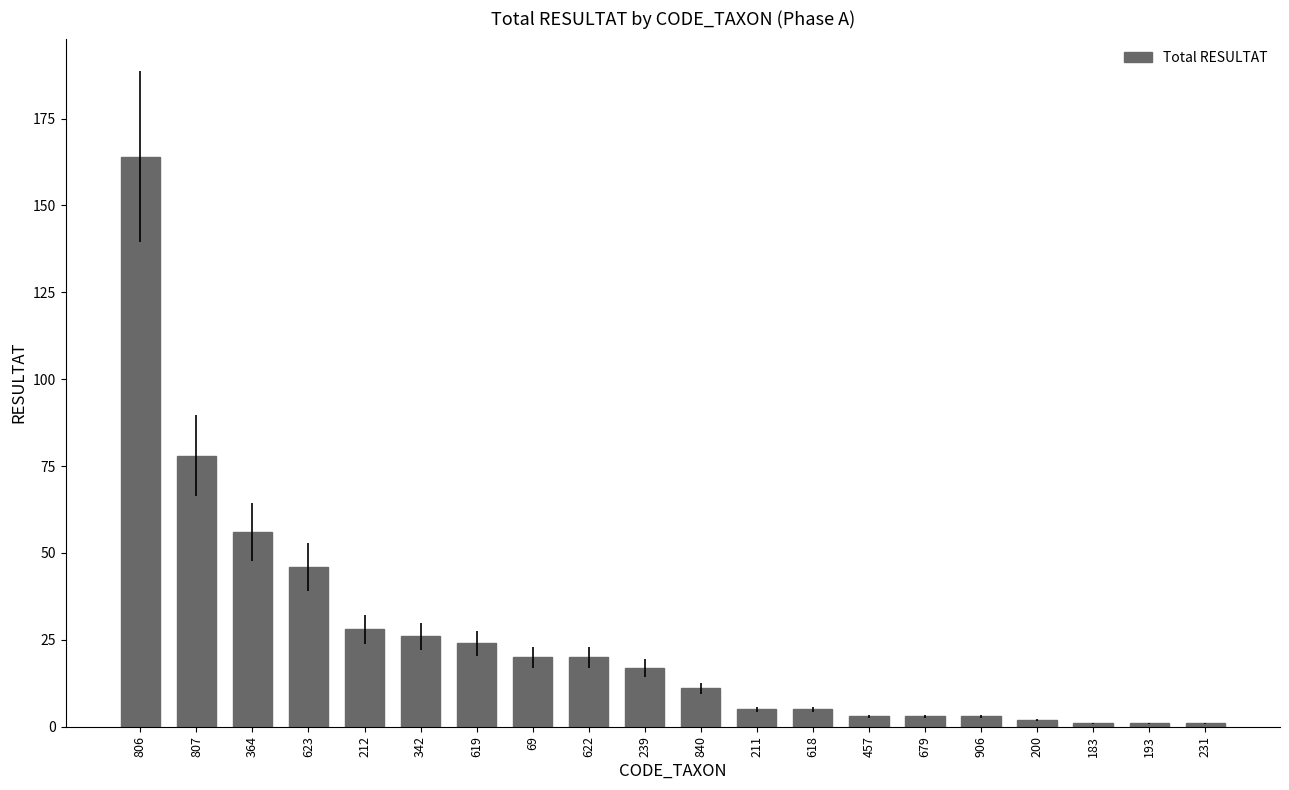

Are the bars horizontal?

No